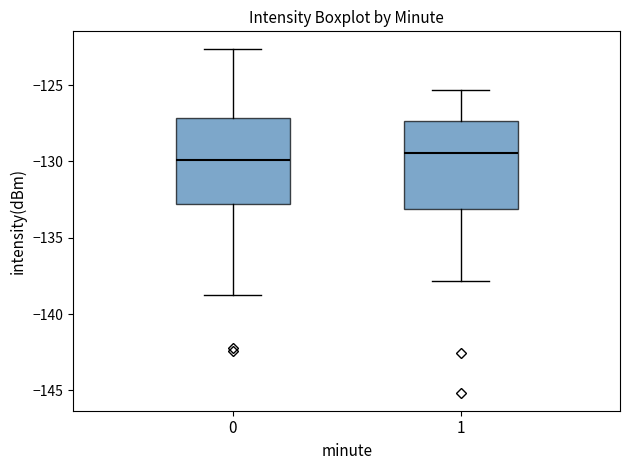

Where does the median line of the box at x = 1 sit on the y-axis? The values are not printed on the chart, so give them approximately, as read against the axis.

-129.5